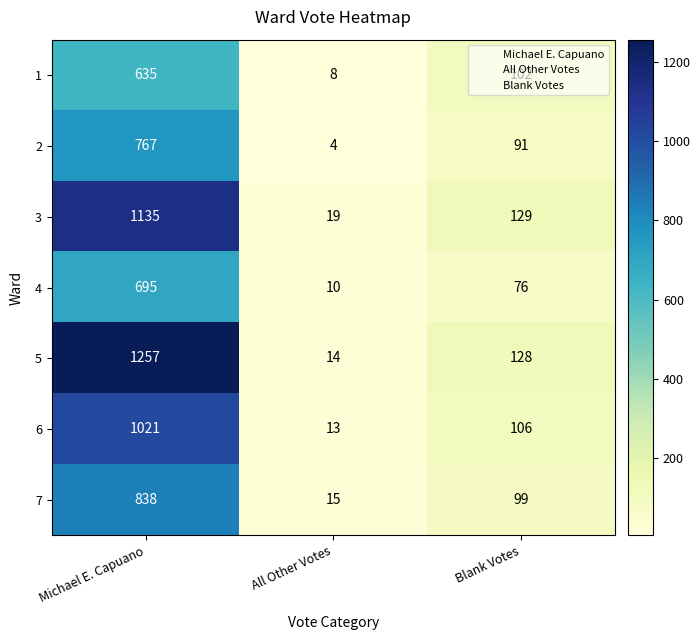

At which label does 5 reach its minimum?

All Other Votes